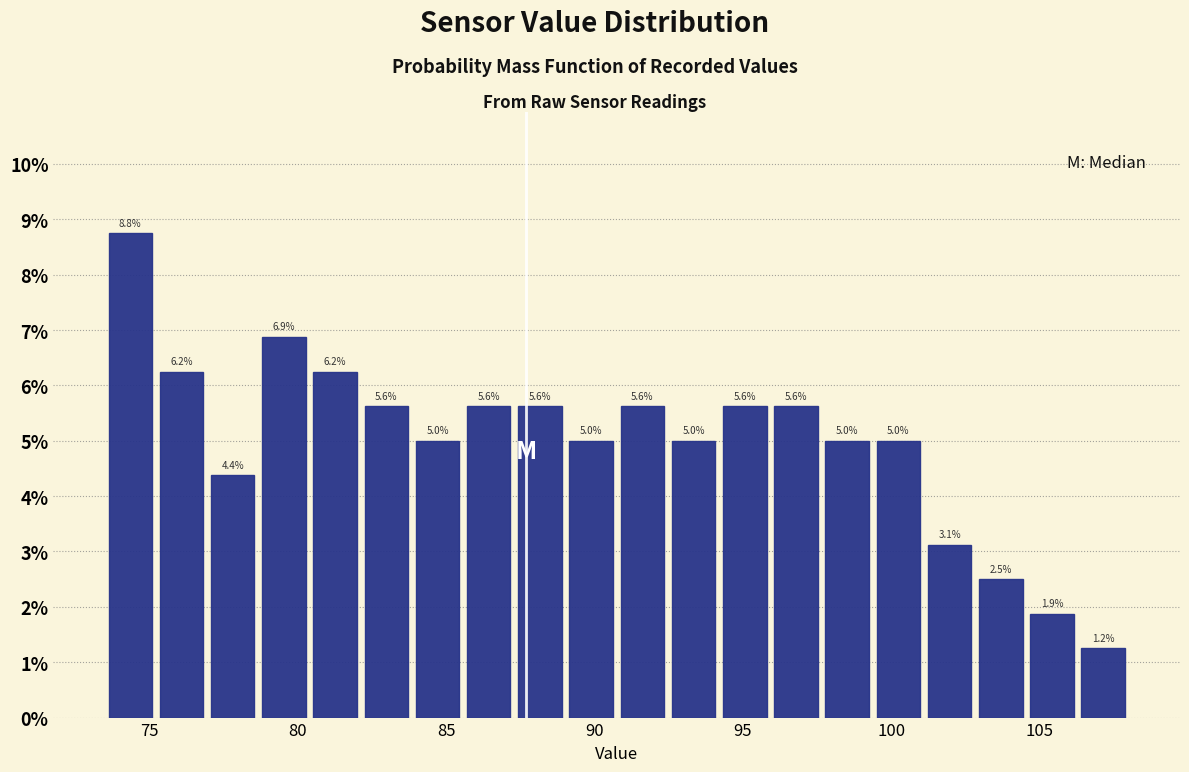

Around what value on the x-axis is the tallest bar? Give the approximate position of its centre, as read against the axis.

74.5